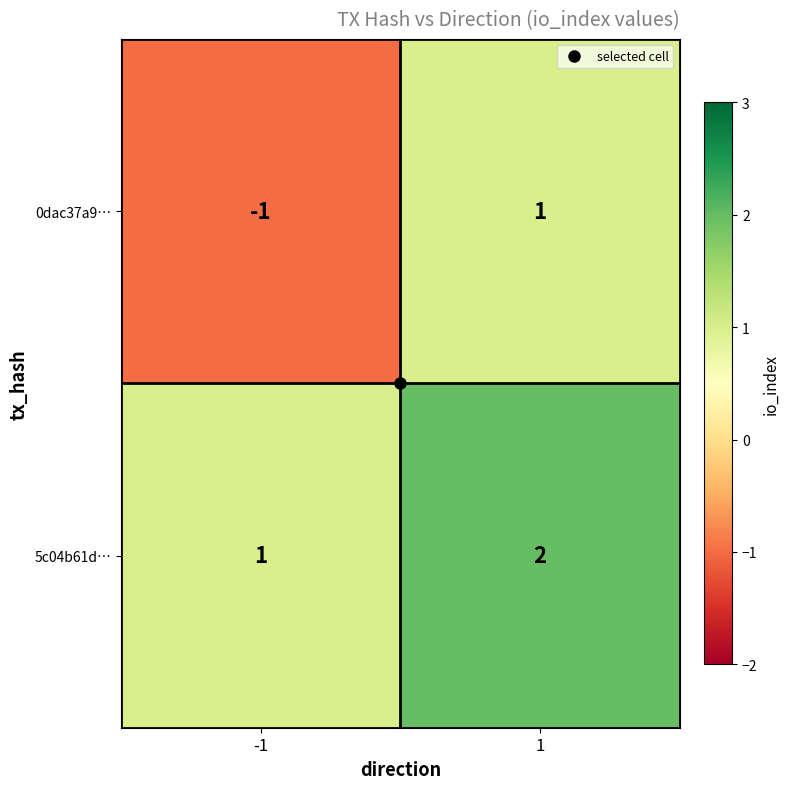

Which series has the largest total across all categories?

5c04b61d…